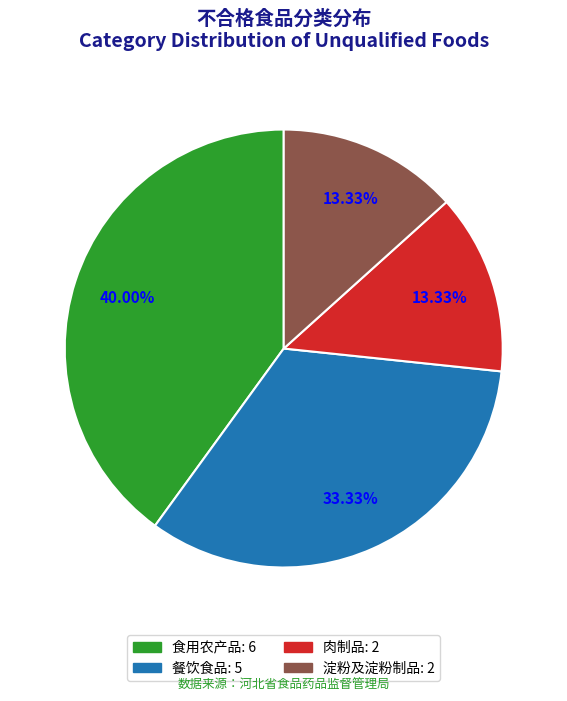

Is there any slice that represents more than half of the pie?

No